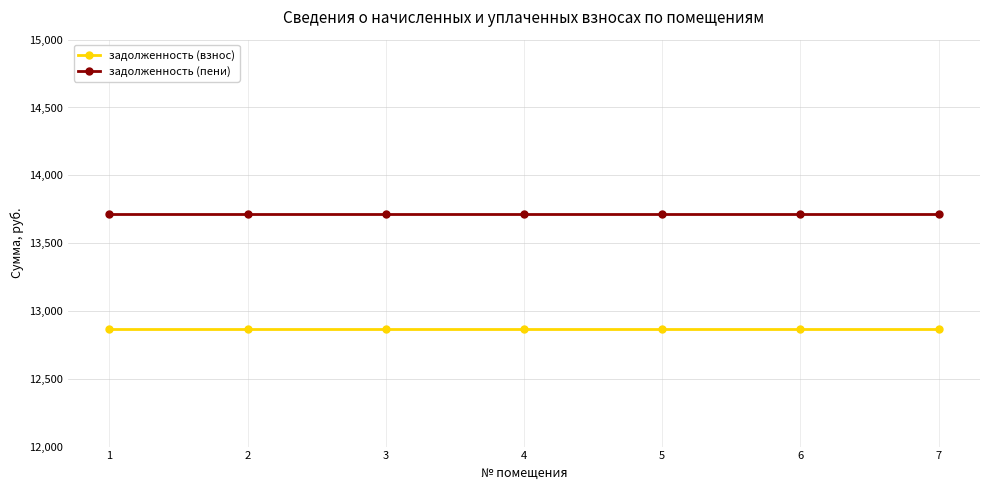

What is the value of the задолженность (взнос) point at the 2nd from the left?

12865.7